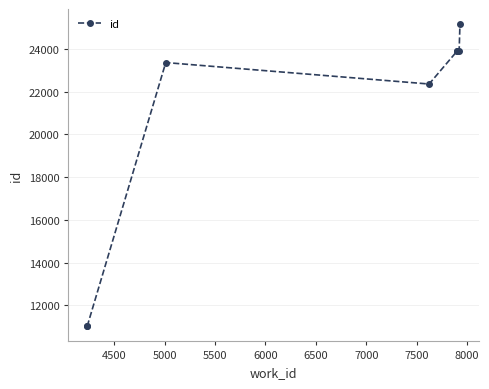

What is the difference between the second highest and second lowest values?

12894